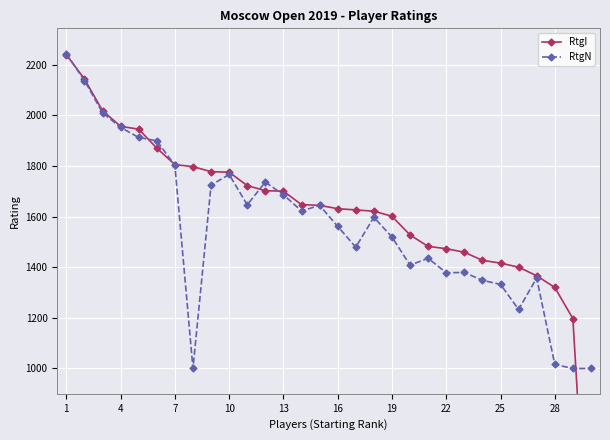

True or false: RtgN has more than 0 points higher than both neighbors.

True